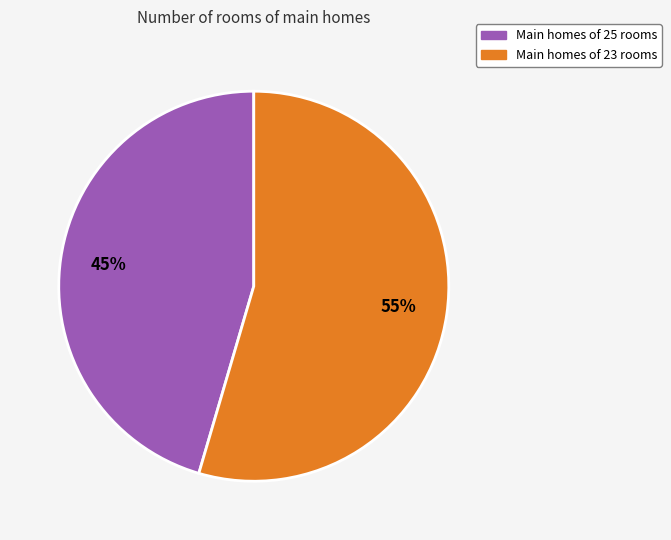

Is there a majority slice in this chart?

Yes